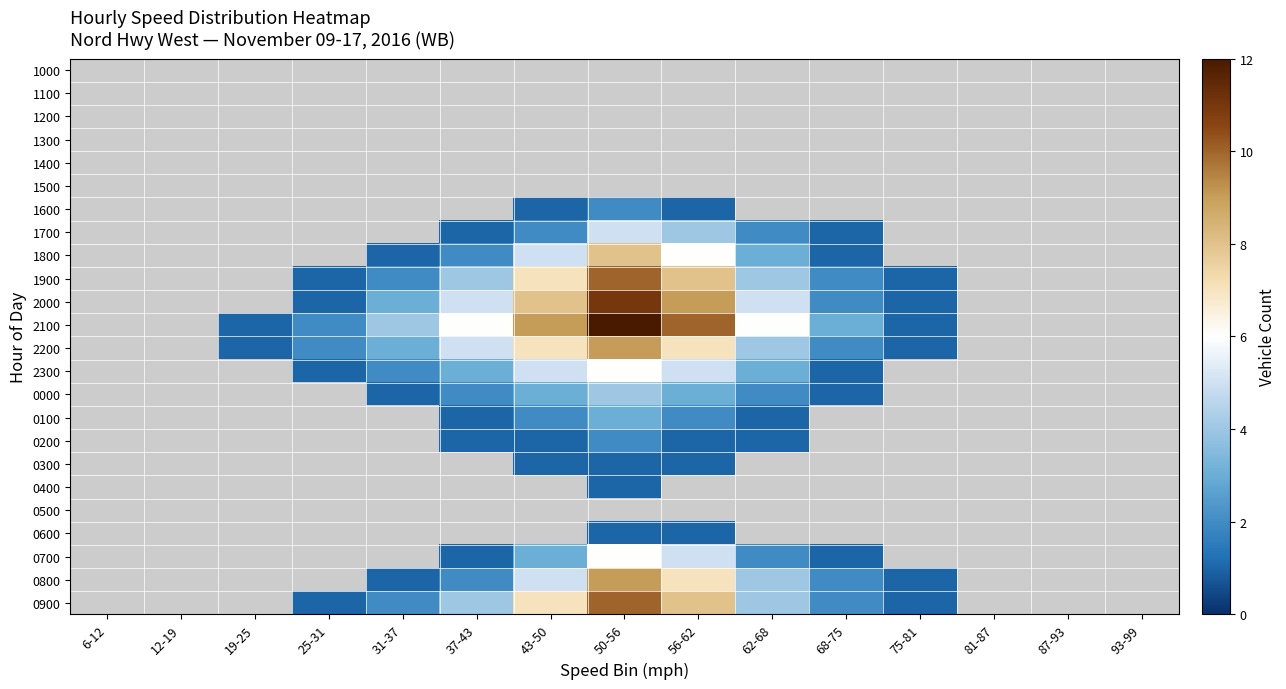

The value of 2200 at 75-81 is 1.5. True or false?

False